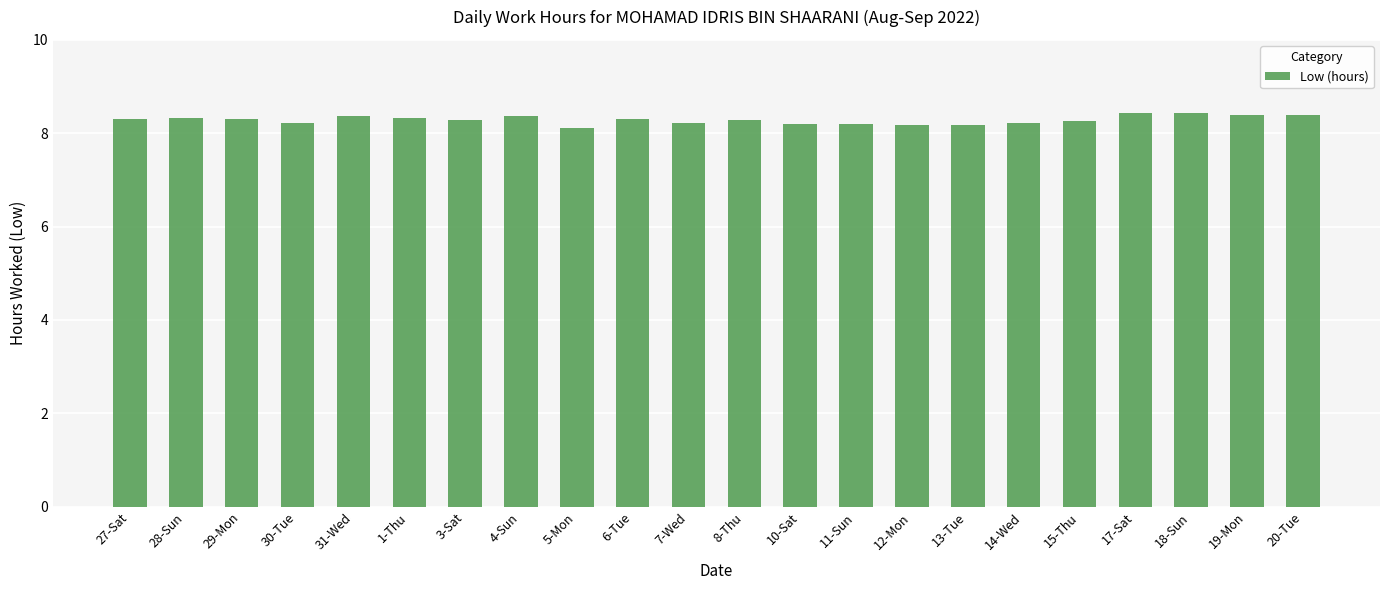

What is the label of the 2nd bar from the right?

19-Mon